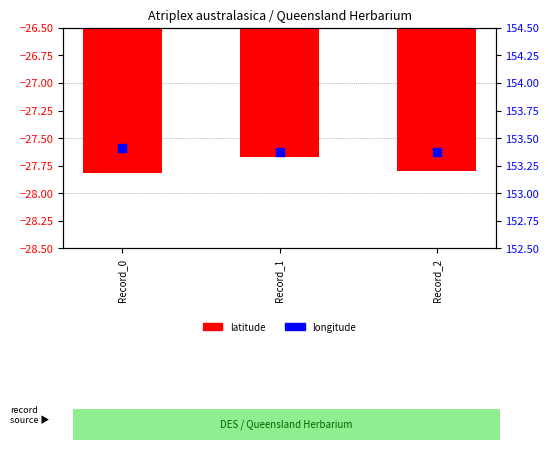

Which series contains the lowest Y value?

latitude